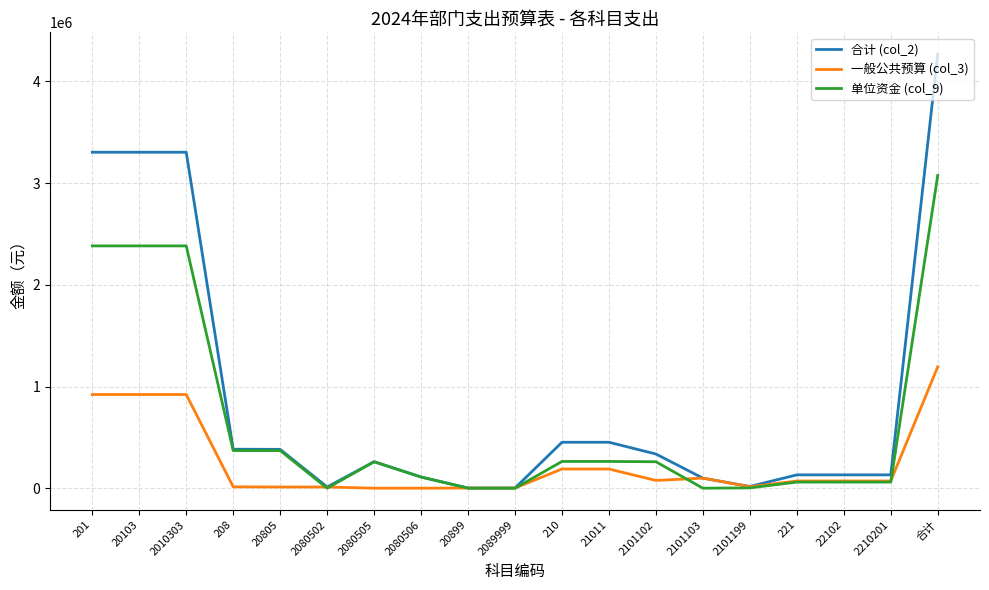

What is the total value across all series at 20103?

6608352.8